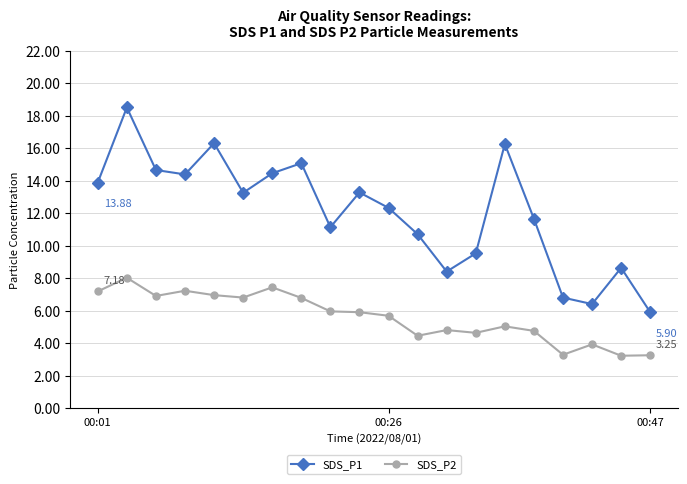

True or false: SDS_P1 has more than 0 points higher than both neighbors.

True